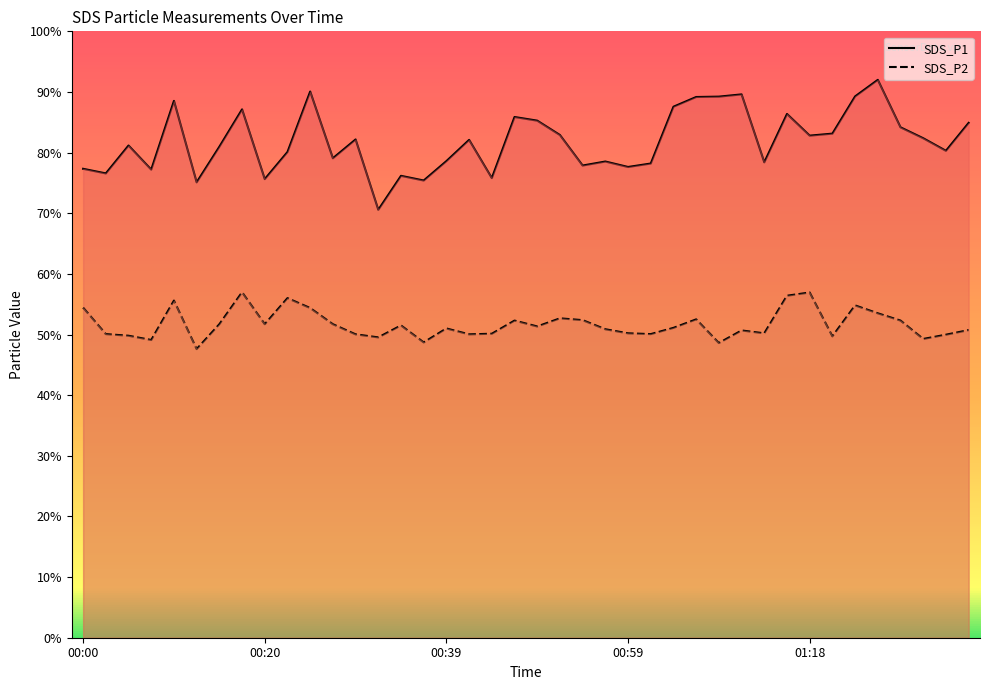

How many categories are shown in the chart?

40